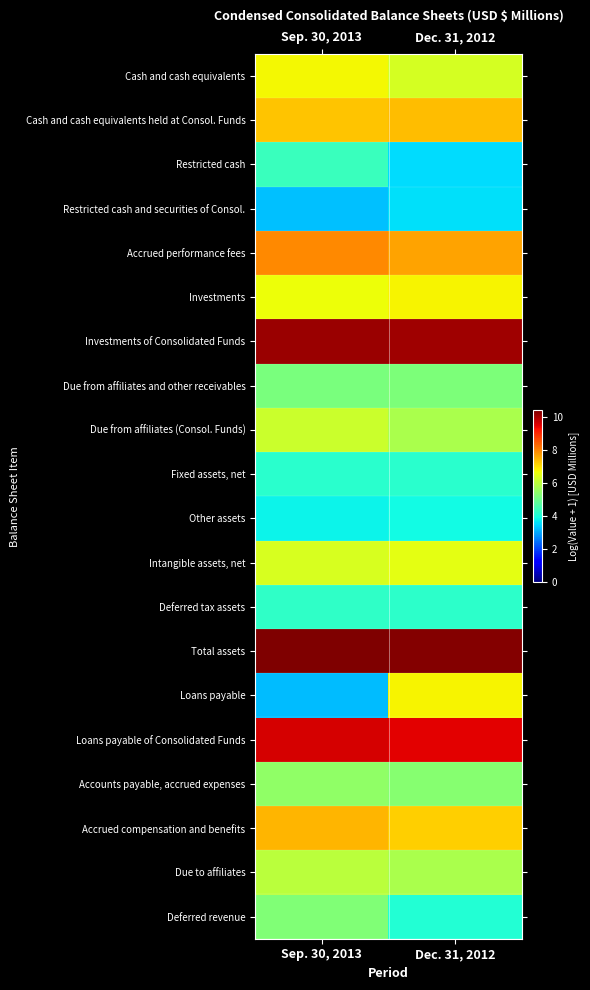

What is the greatest value displayed?

10.4